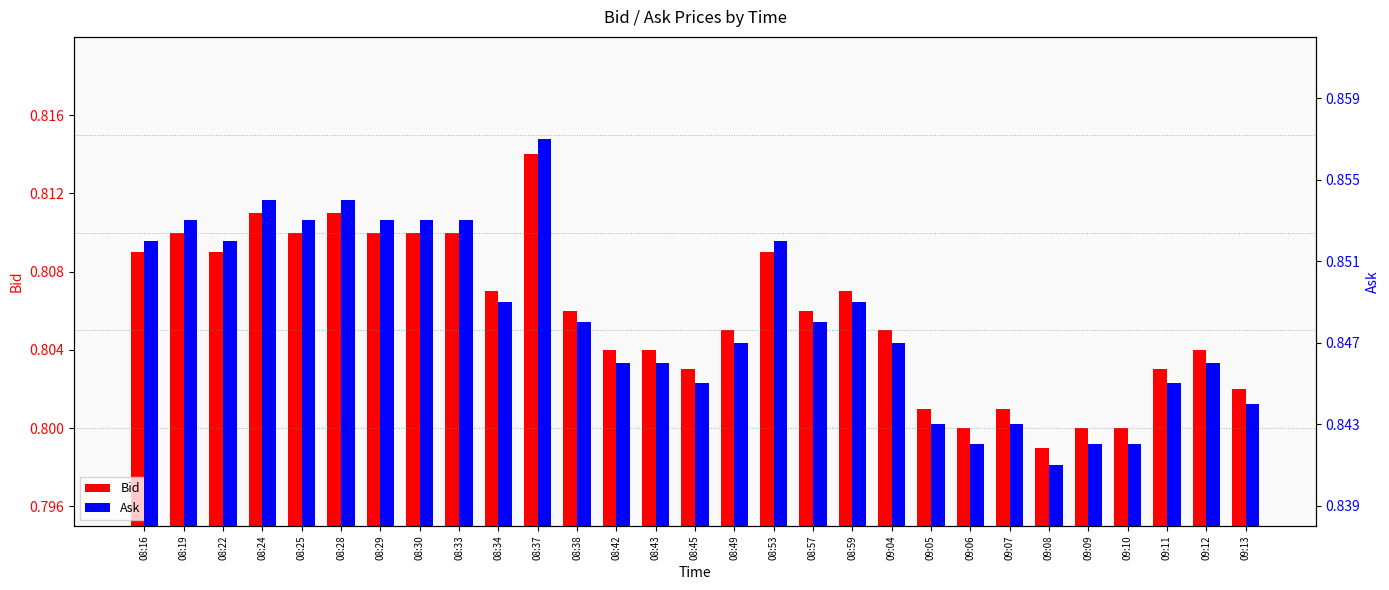

What is the label of the 12th bar from the right?

08:57